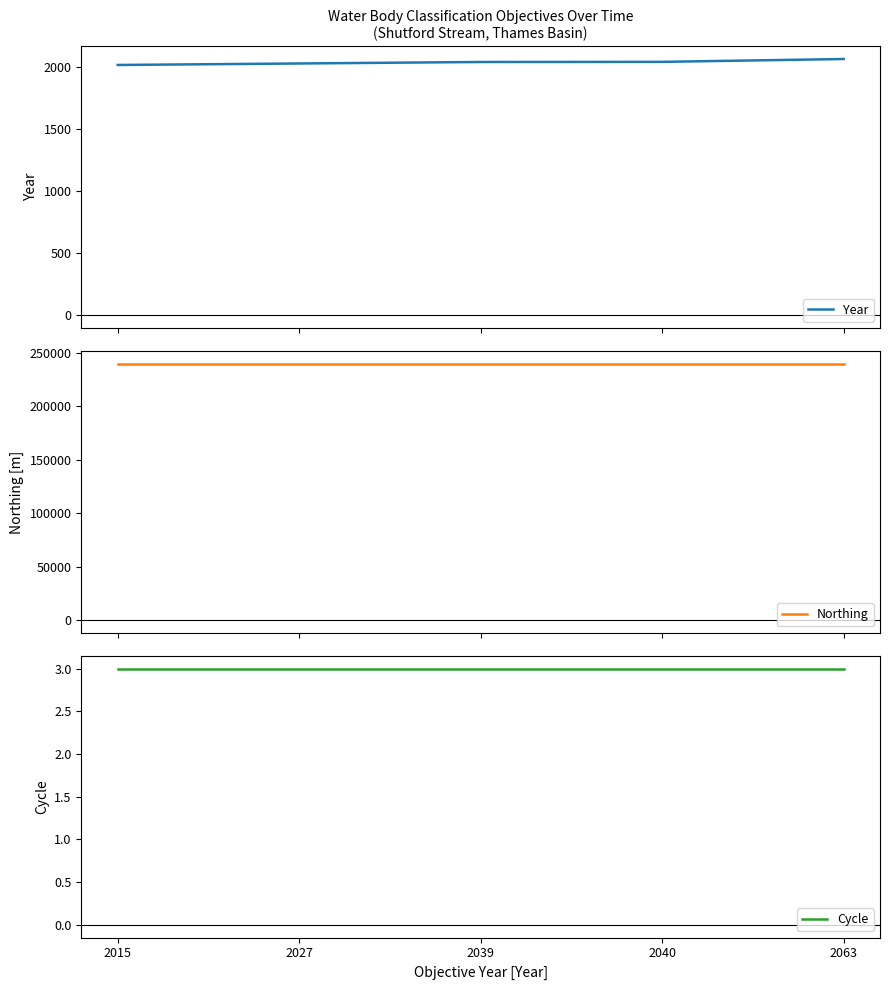

What is the highest value of the Northing series?

239903